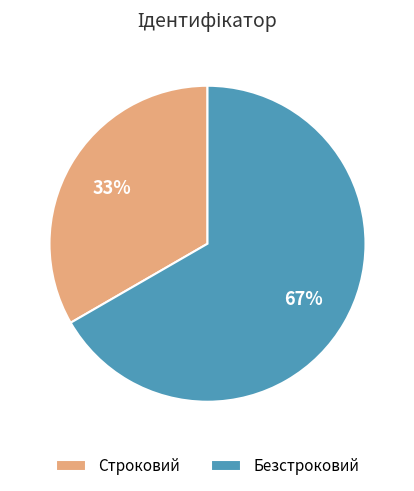

What is the ratio of the value at Безстроковий to the value at Строковий?

2.0